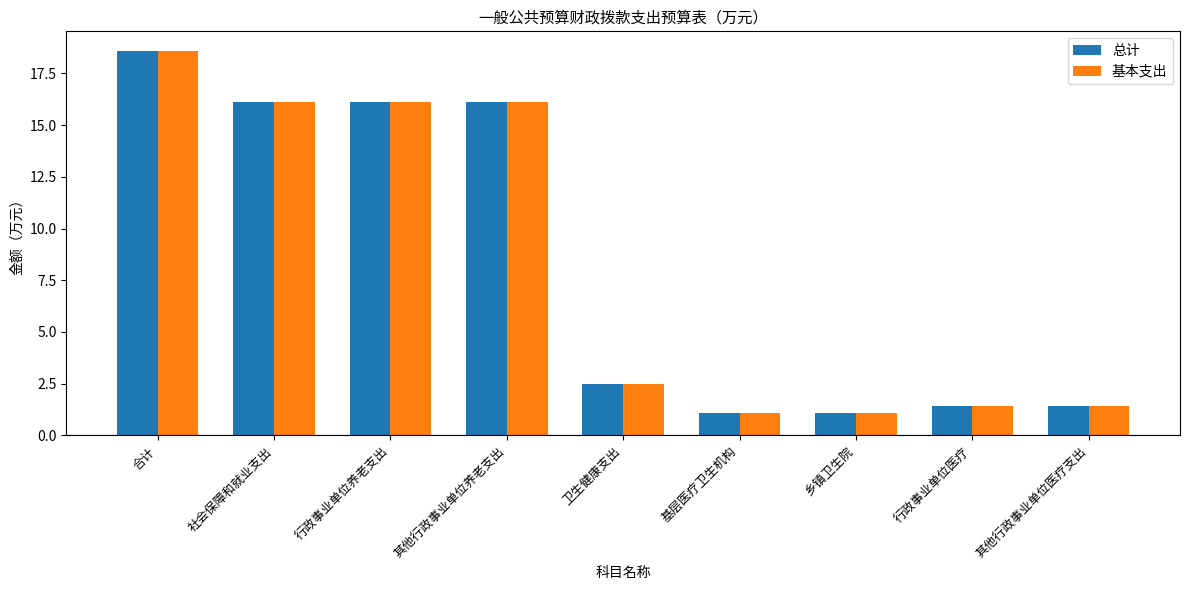

What is the minimum value for 基本支出?

1.1